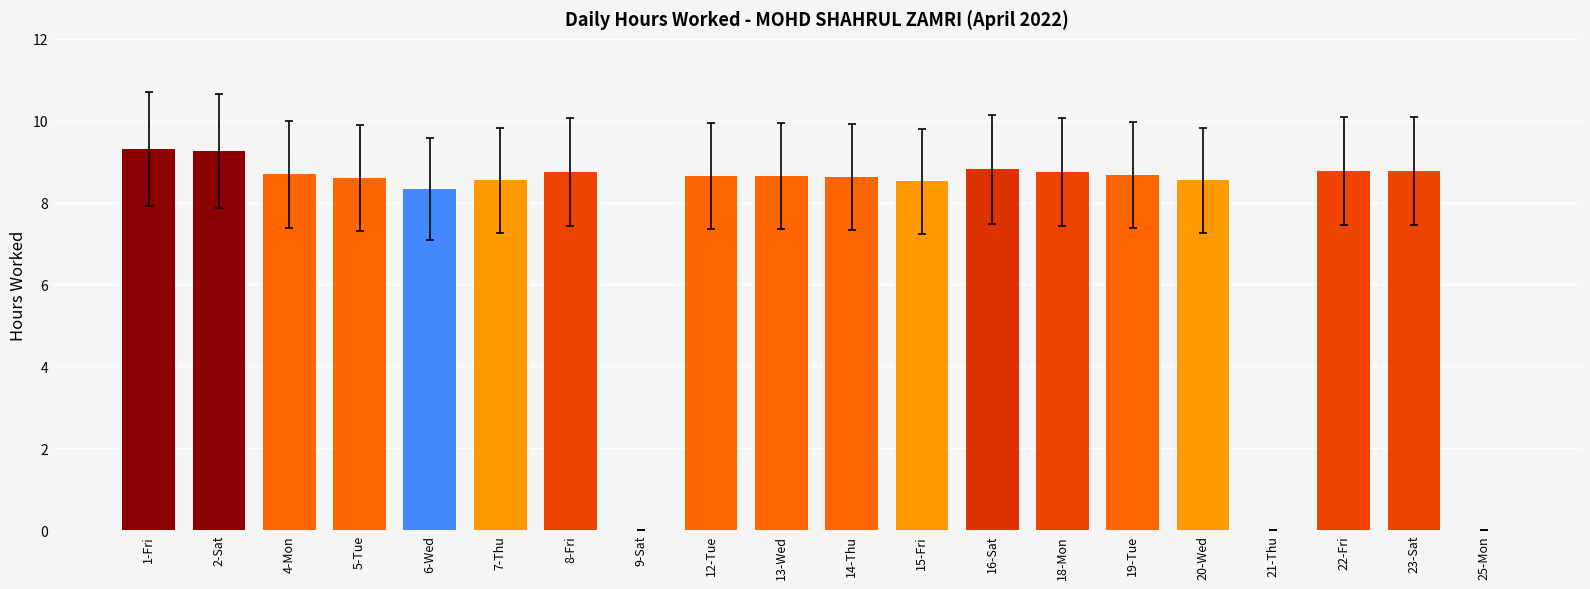

Read the value at 1-Fri.

9.3